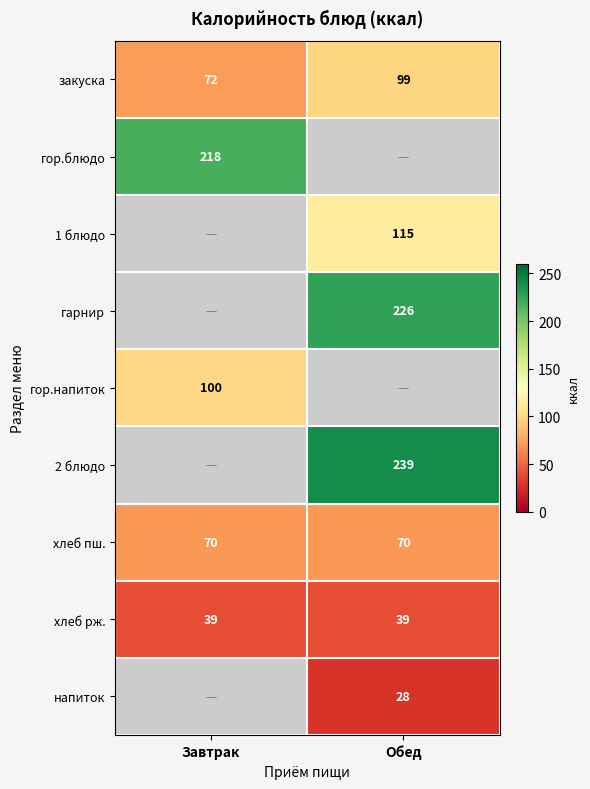

At which category does the chart reach its peak across all series?

Обед